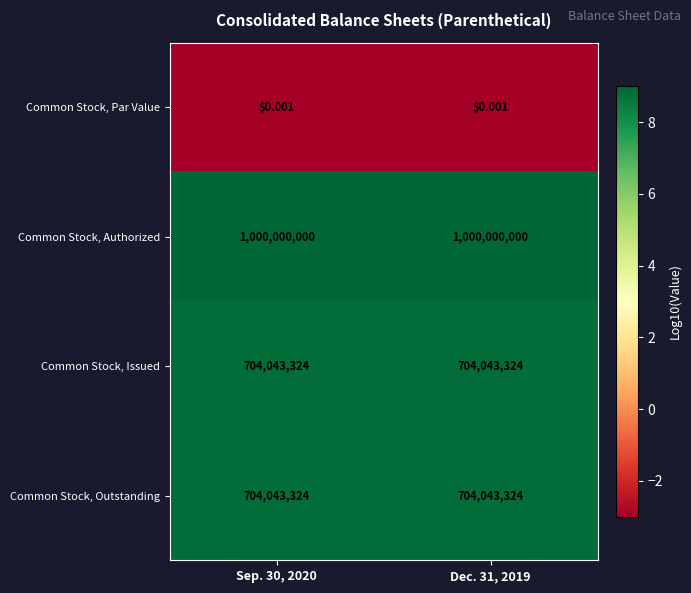

Which series has the largest total across all categories?

Common Stock, Authorized